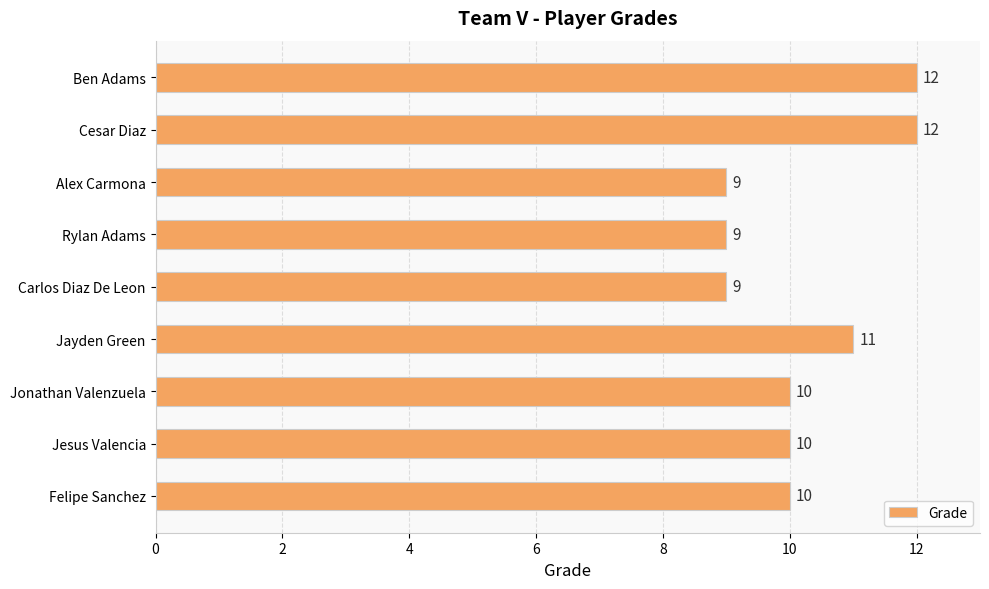

What is the minimum value shown in the chart?

9